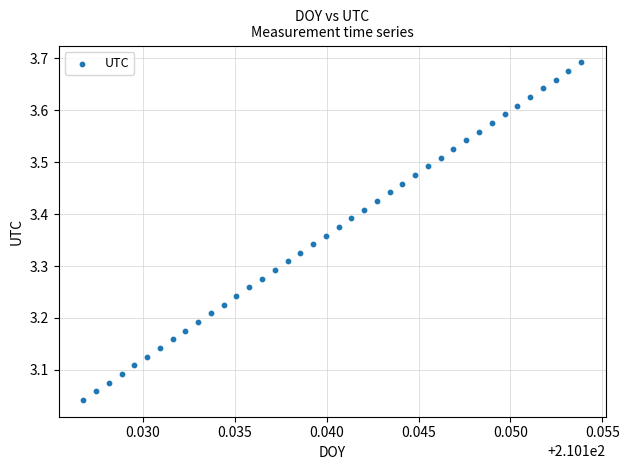

What is the range of Y values (max minus min)?

0.7